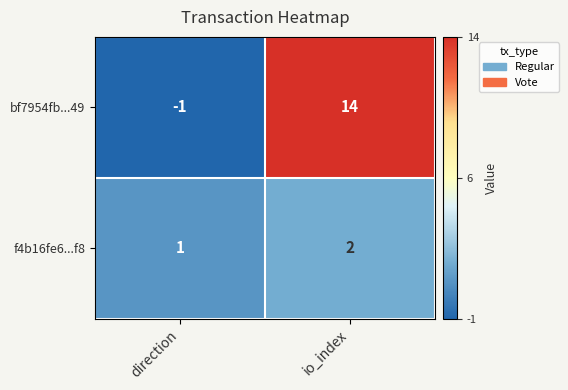

What is the difference between the bf7954fb...49 values at direction and io_index?

15